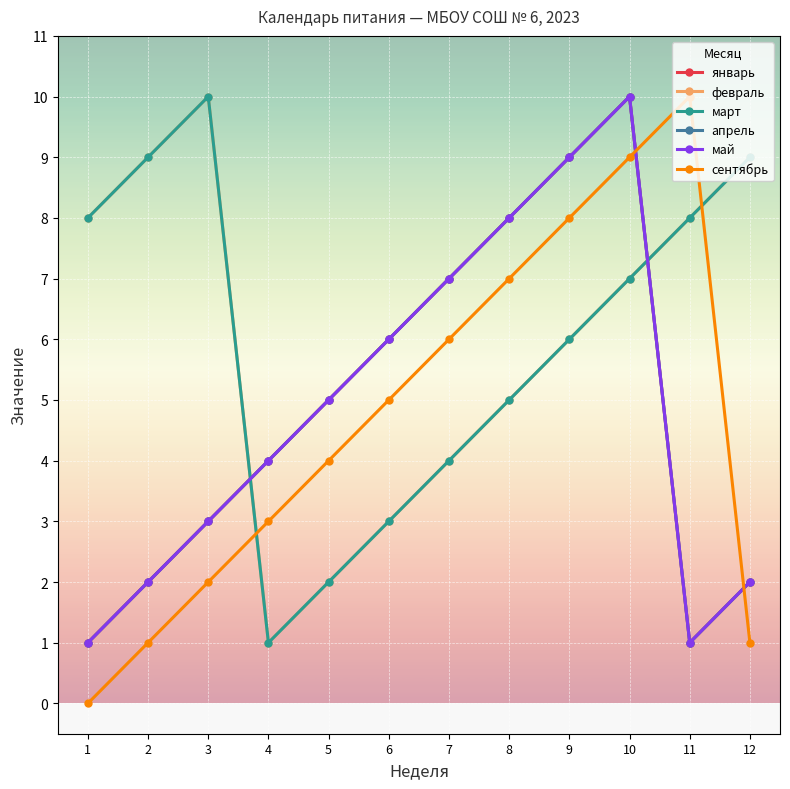

Is it true that март equals 2 at 10?

False